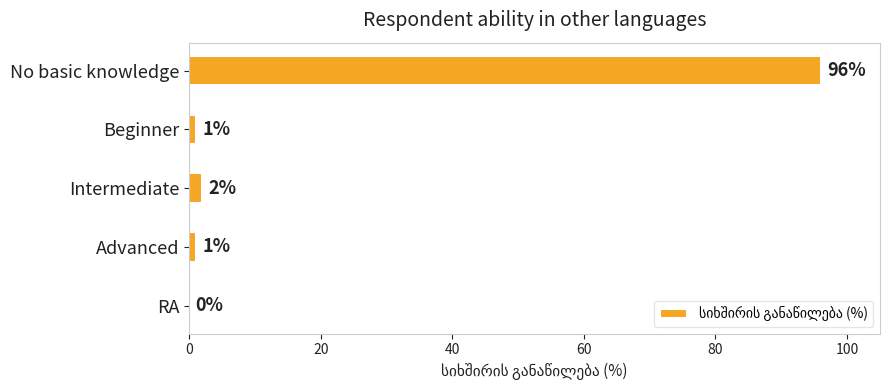

At which label is the value closest to 48?

Intermediate